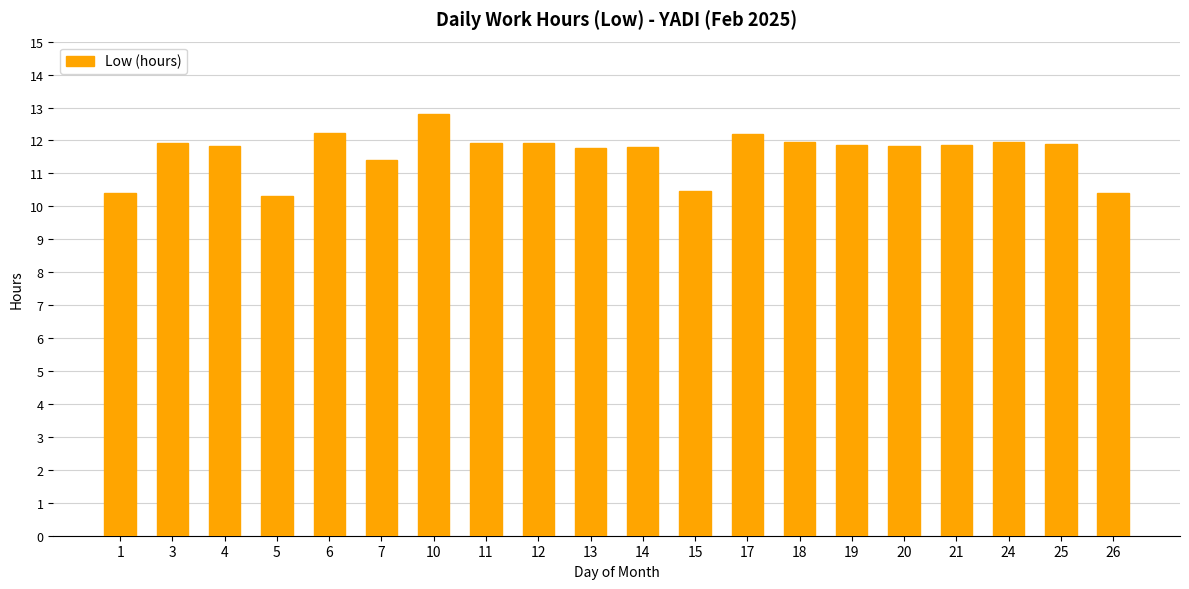

What is the average value?

11.6